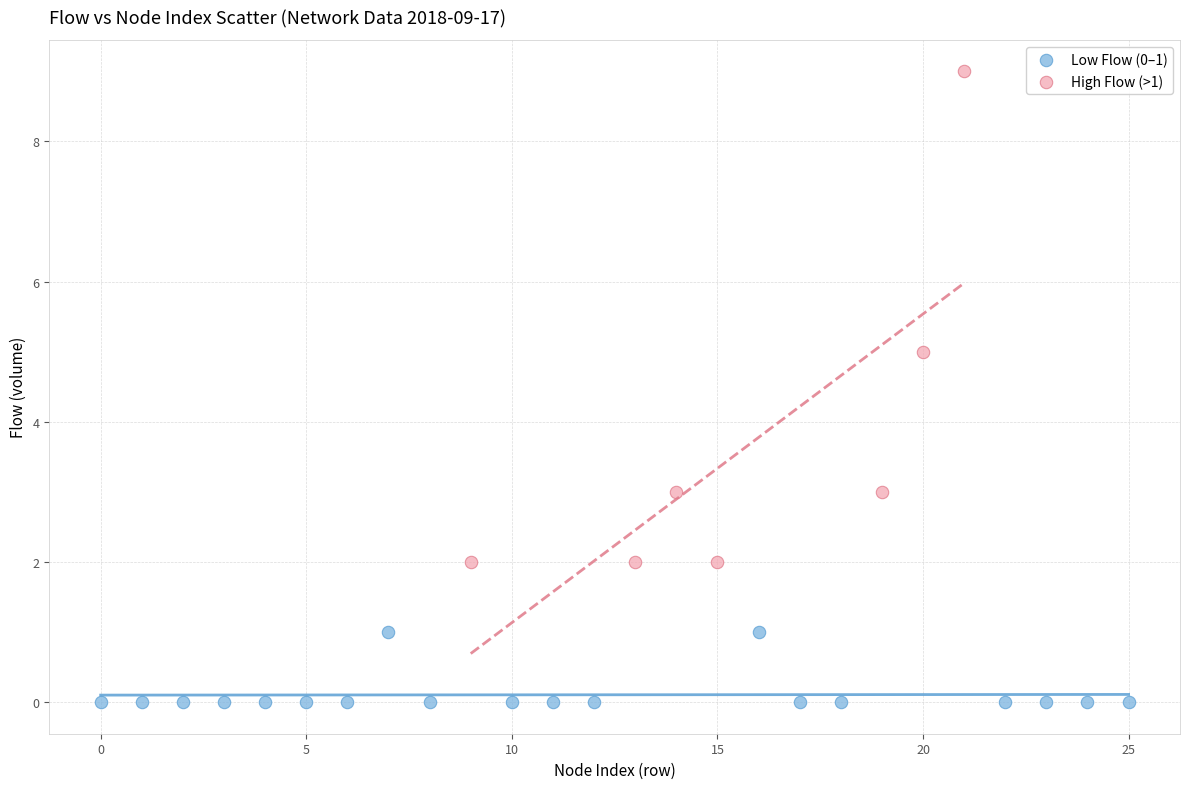

Which series has the widest spread of Y values?

High Flow (>1)